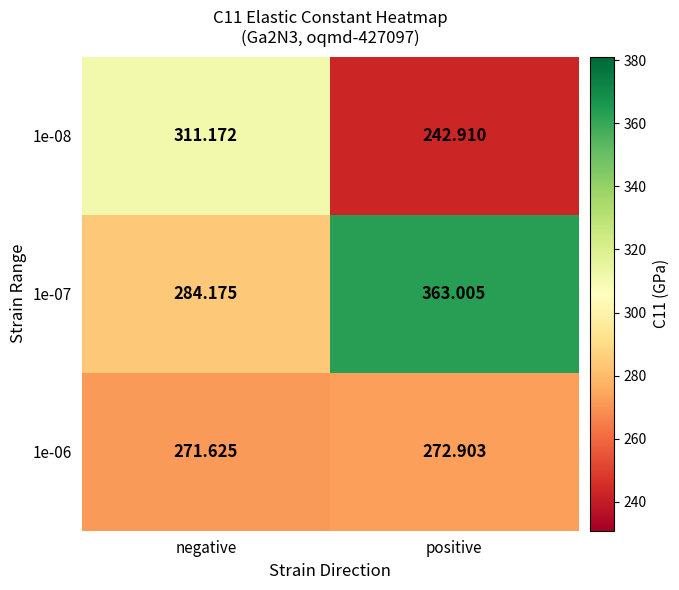

How many distinct data groups are displayed?

3